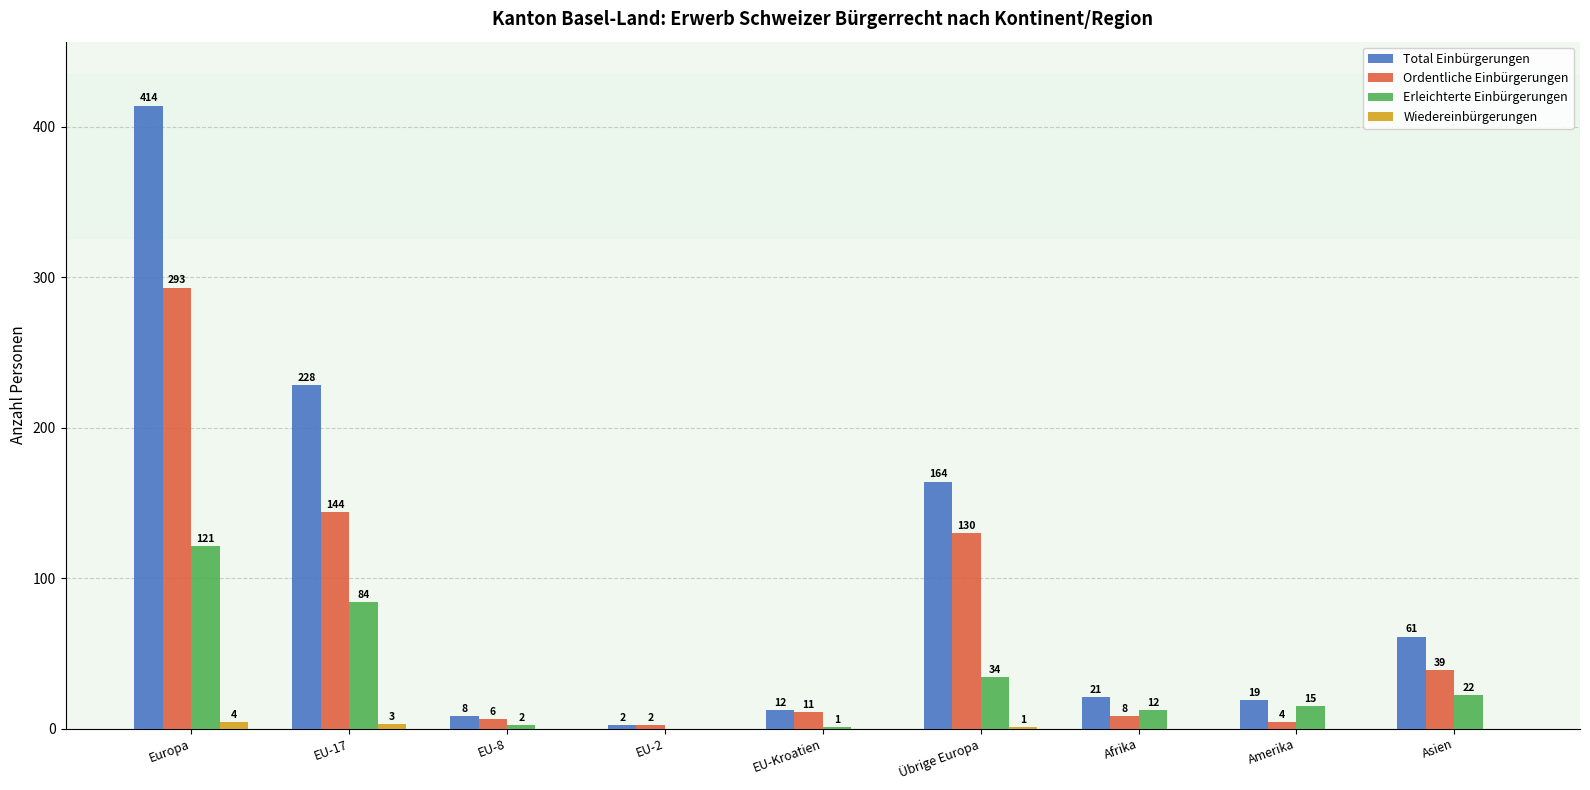

Count the number of categories in the chart.

9